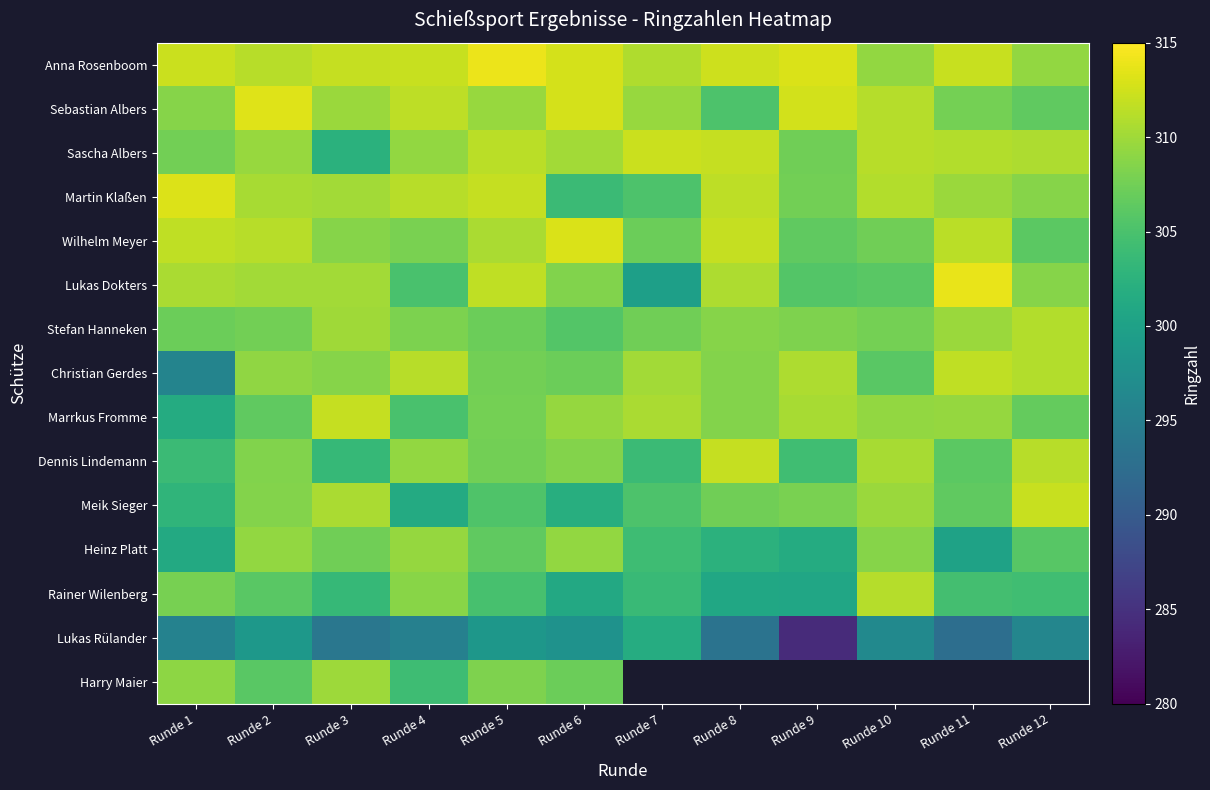

What is the greatest value displayed?

314.0